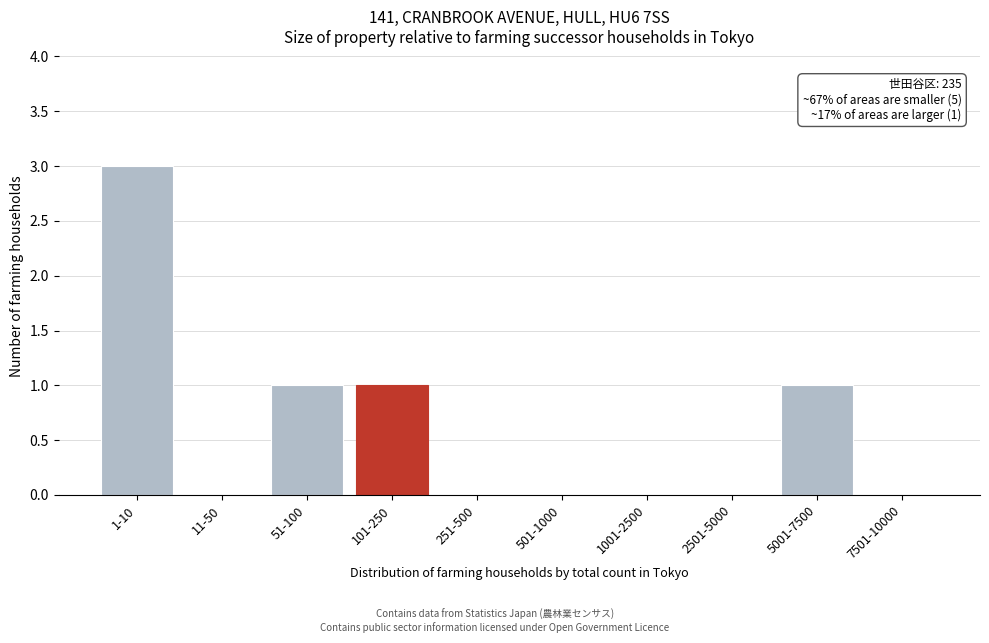

Reading left to right, what are all the values shown in this chart?

1-10=3	11-50=0	51-100=1	101-250=1	251-500=0	501-1000=0	1001-2500=0	2501-5000=0	5001-7500=1	7501-10000=0